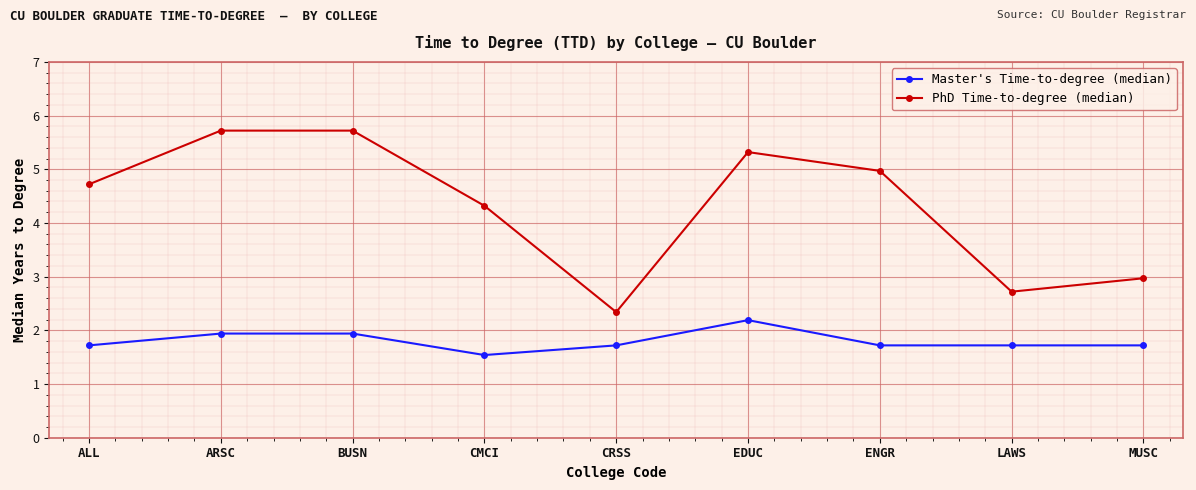

Reading left to right, transcribe all the data shown in this chart.

Master's Time-to-degree (median): 1.7	1.9	1.9	1.5	1.7	2.2	1.7	1.7	1.7
PhD Time-to-degree (median): 4.7	5.7	5.7	4.3	2.3	5.3	5.0	2.7	3.0